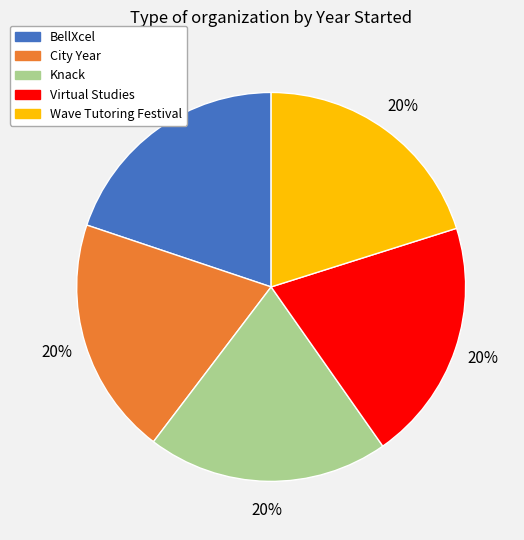

The BellXcel slice represents 27% of the pie. True or false?

False